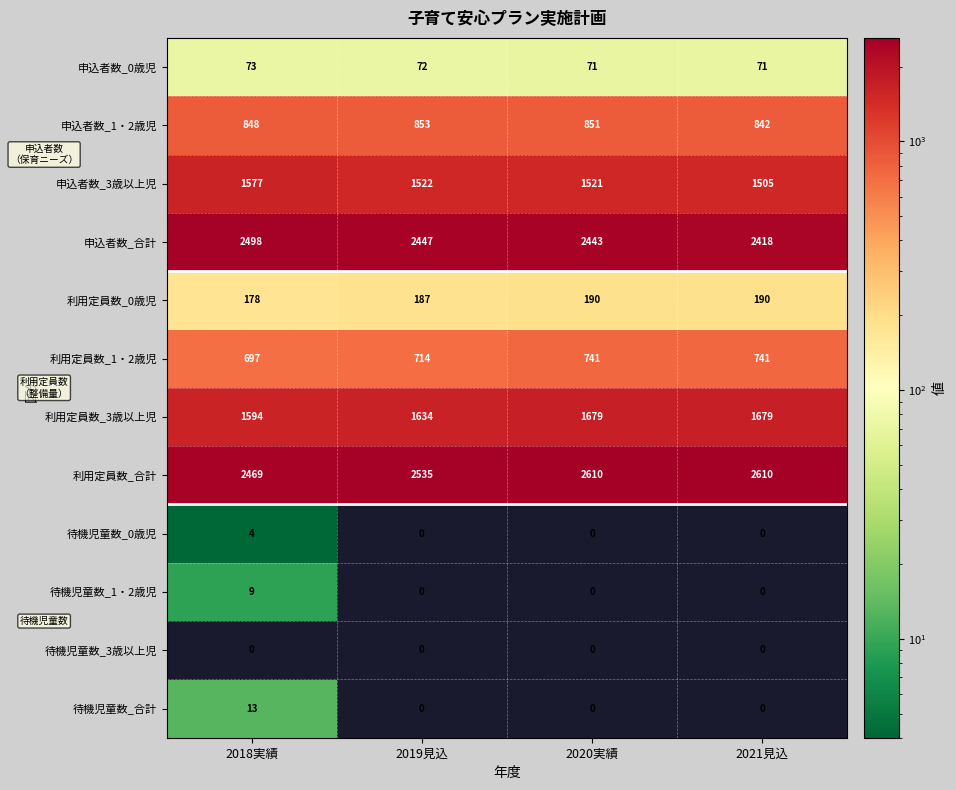

What is the greatest value displayed?

2610